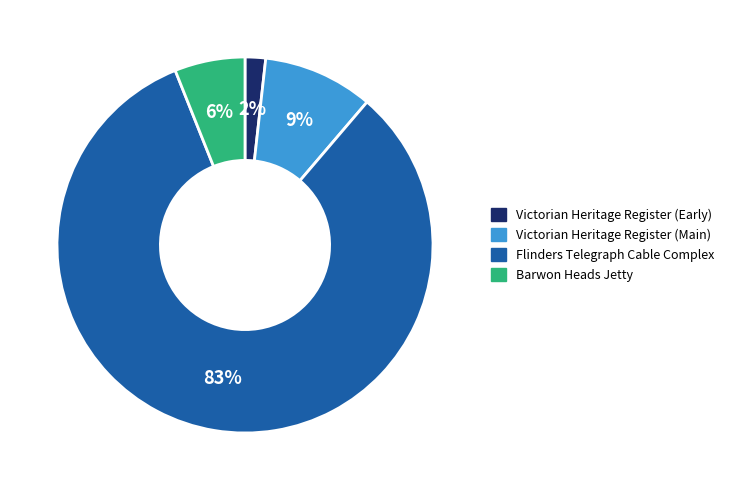

Is there any slice that represents more than half of the pie?

Yes